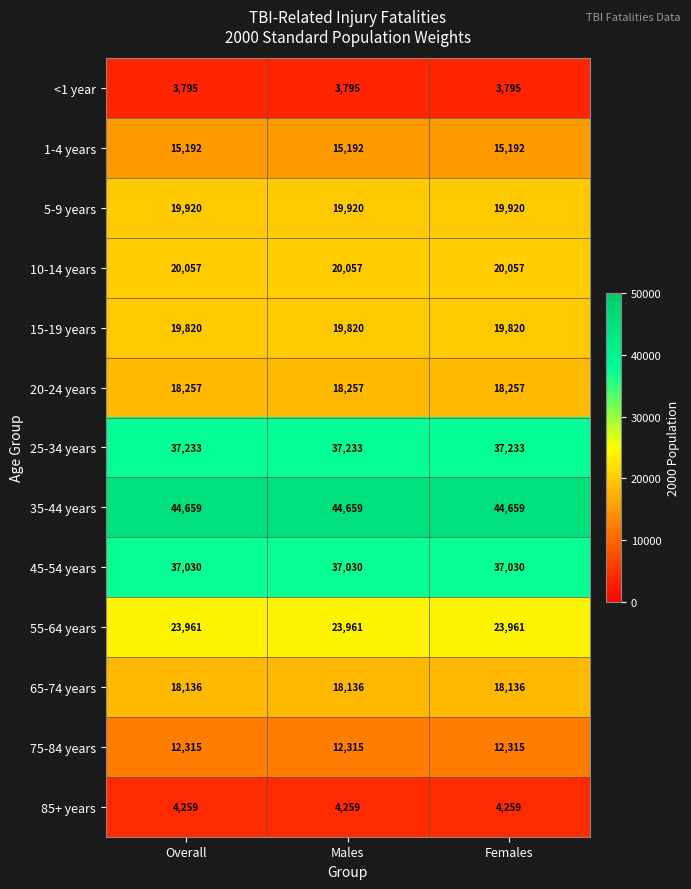

At Overall, list the series in order from smallest to largest.

<1 year, 85+ years, 75-84 years, 1-4 years, 65-74 years, 20-24 years, 15-19 years, 5-9 years, 10-14 years, 55-64 years, 45-54 years, 25-34 years, 35-44 years